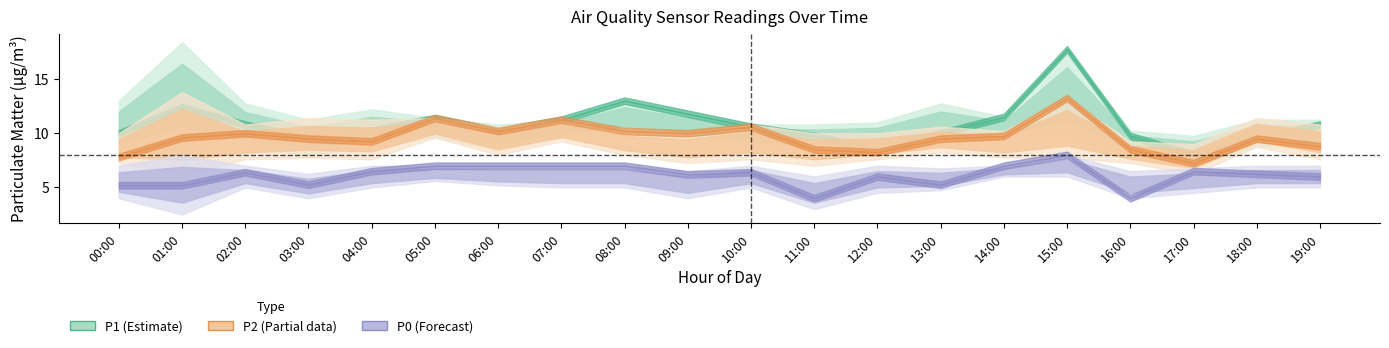

What is the spread (max minus min) of values at 01:00?

7.2